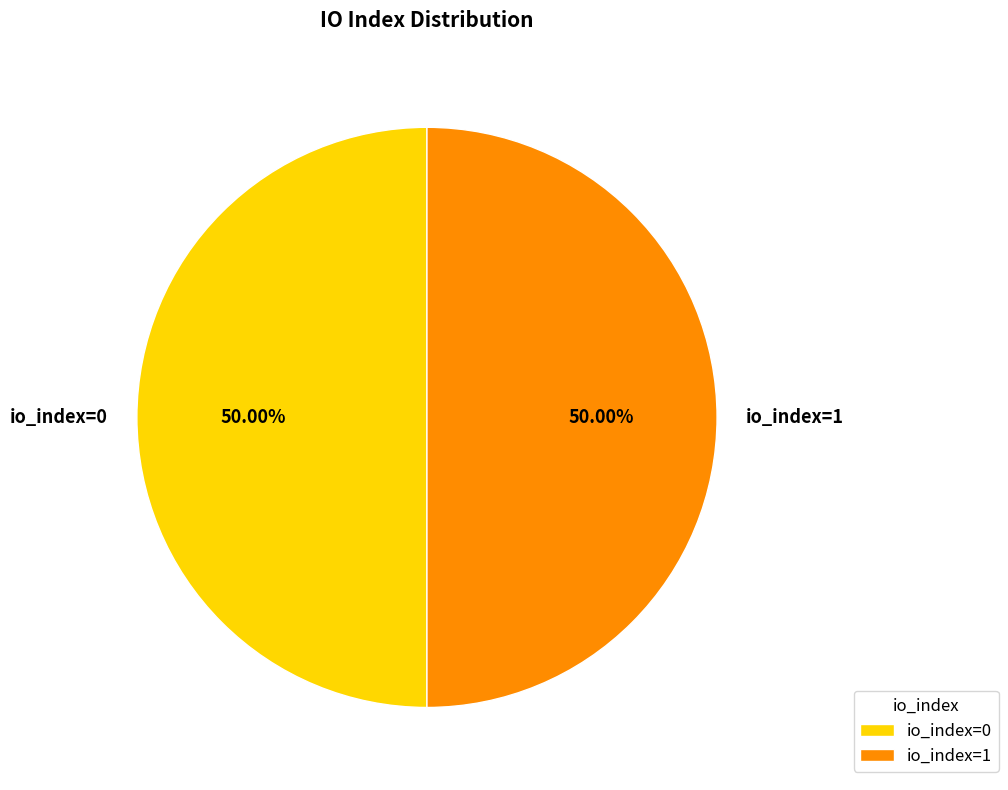

Do io_index=0 and io_index=1 together represent more than half of the pie?

Yes